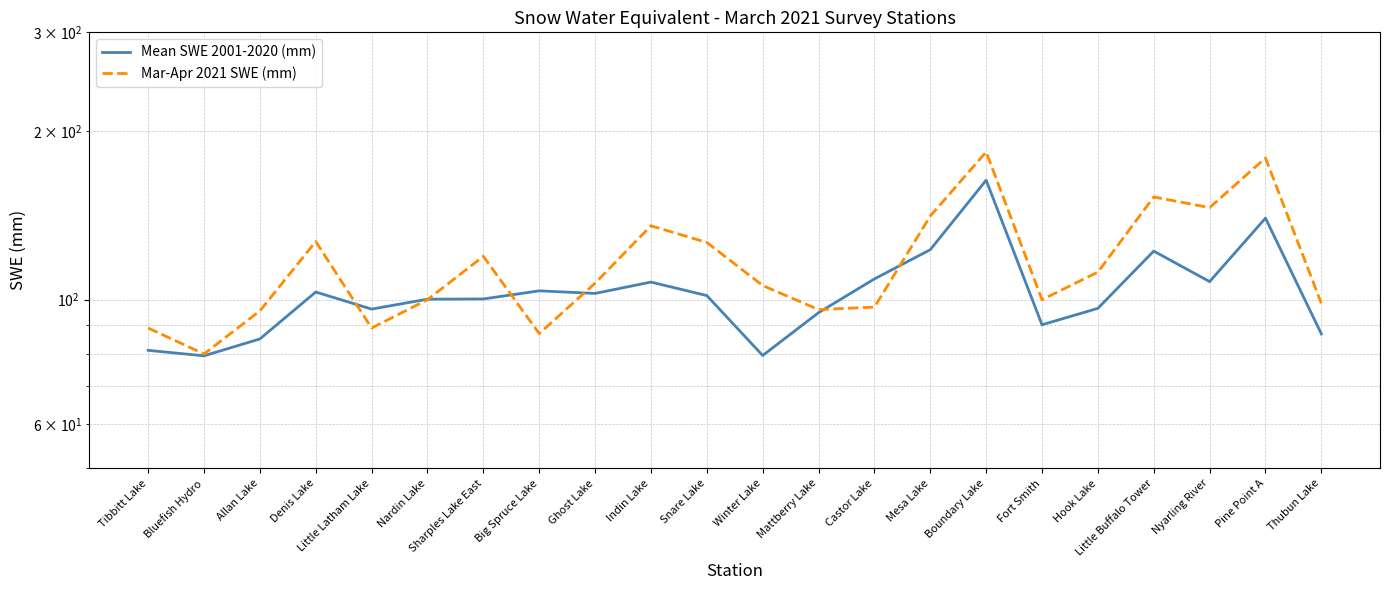

Which series has the largest total across all categories?

Mar-Apr 2021 SWE (mm)